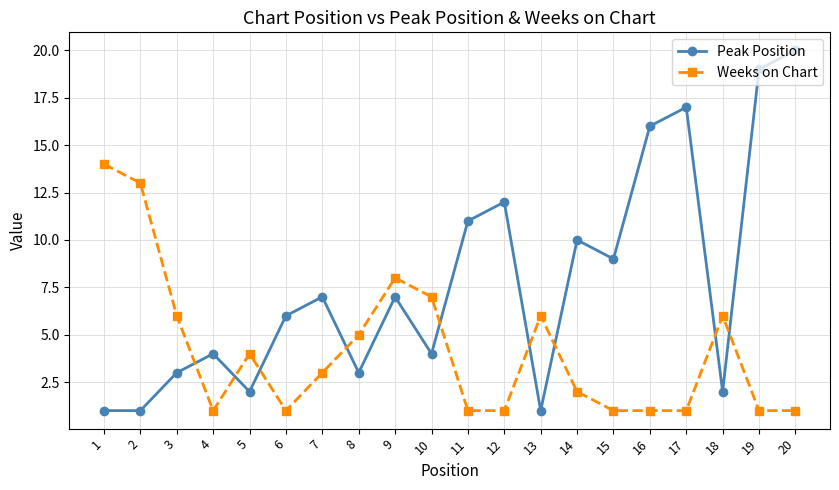

What is the difference between the maximum and minimum values in the Weeks on Chart series?

13